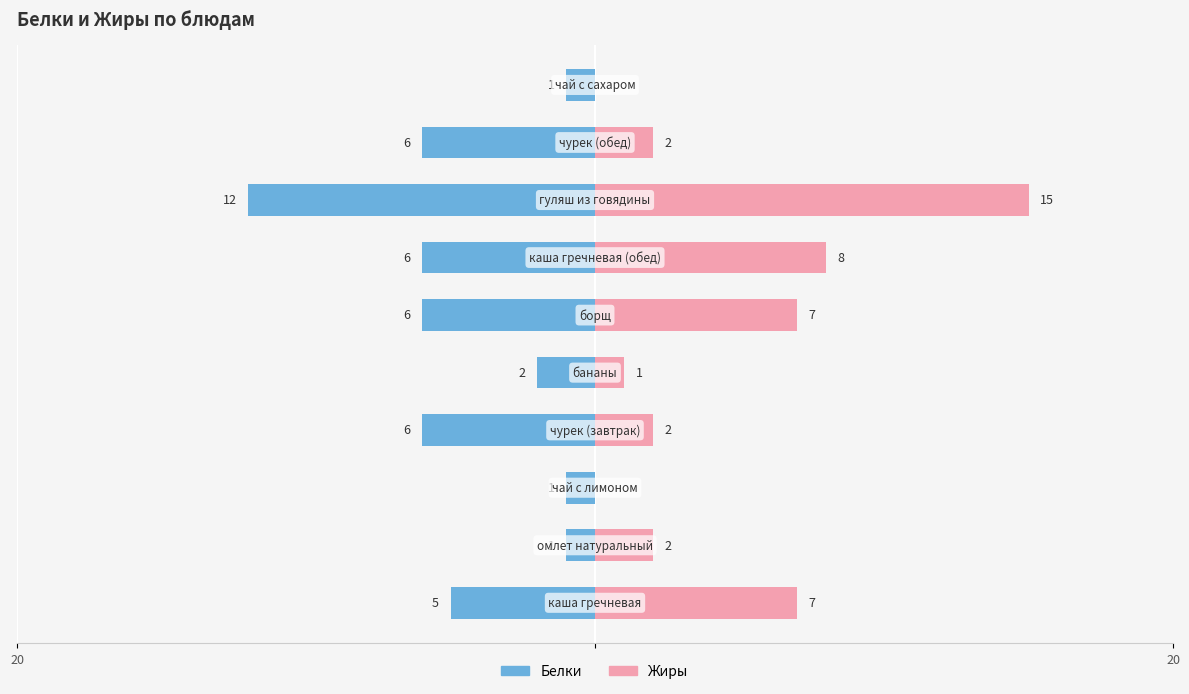

What is the label of the 5th bar from the right?

5